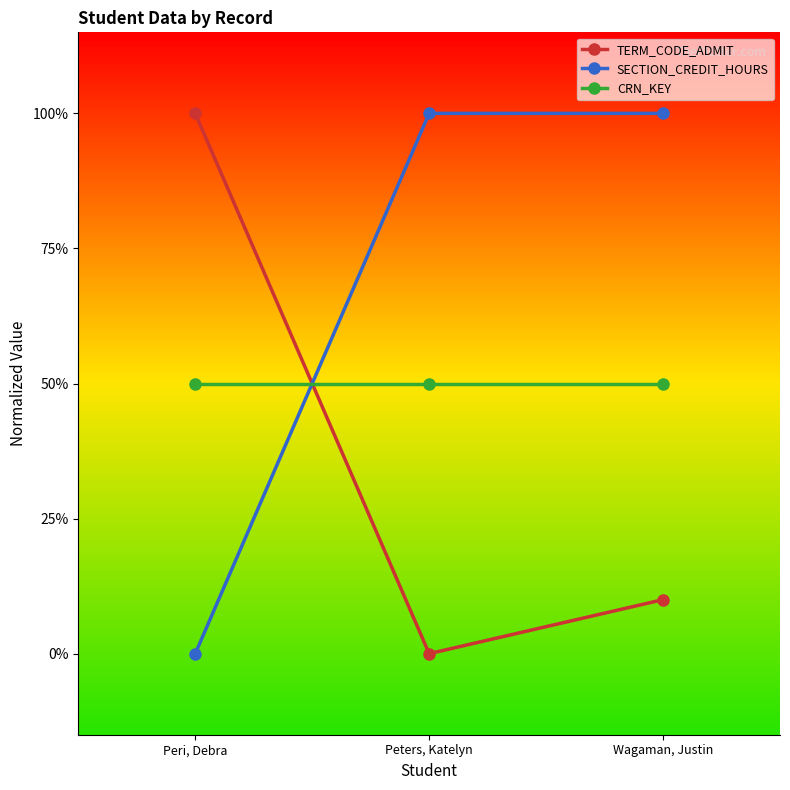

True or false: CRN_KEY has a value of 0.3 at Peri, Debra.

False